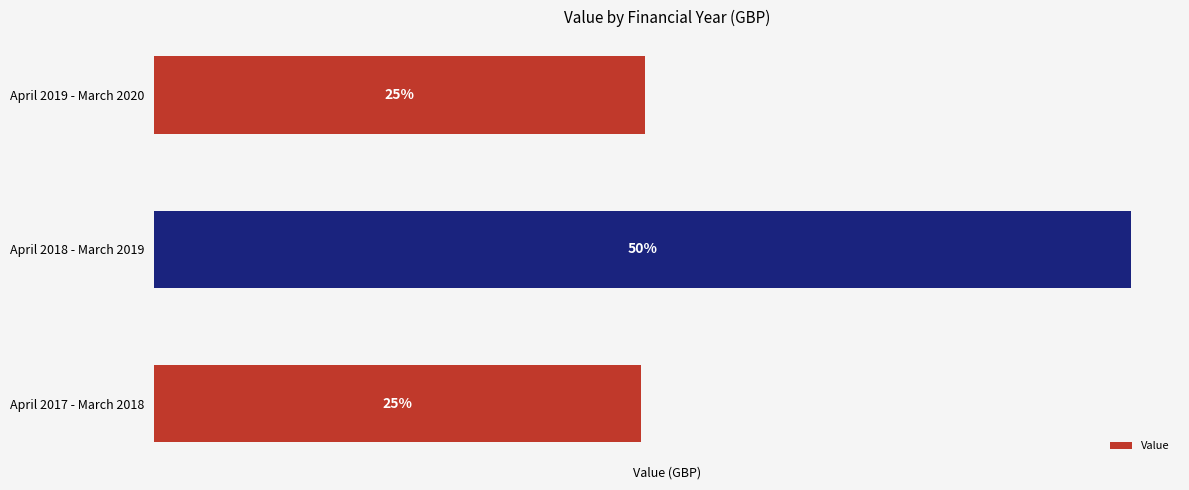

Are the bars horizontal?

Yes